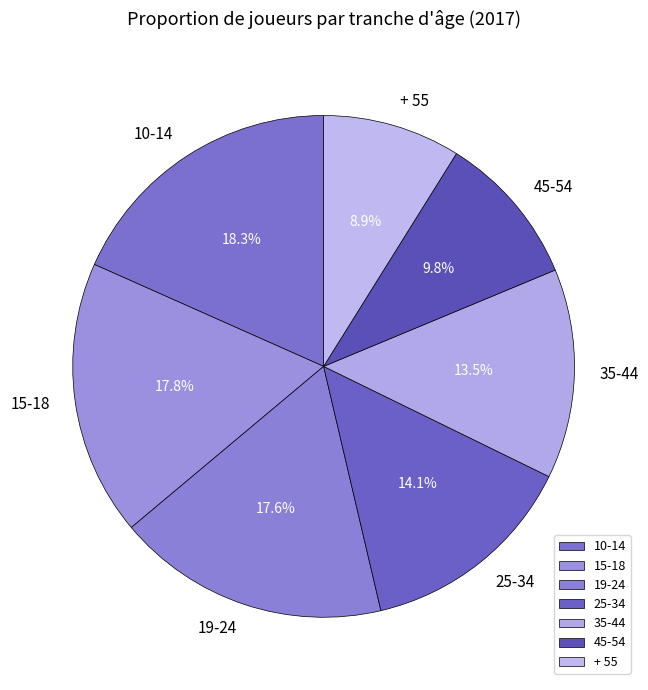

Count the number of slices in the pie.

7